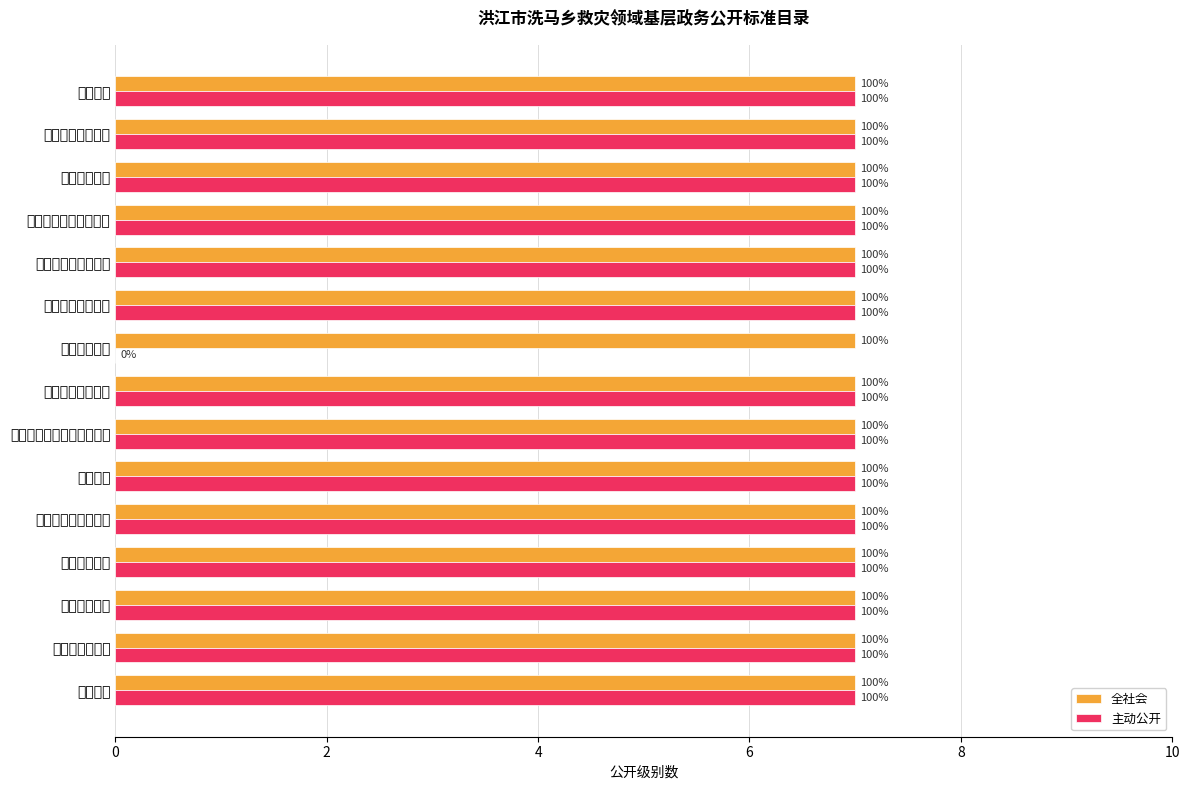

What is the sum of all 主动公开 values?

98.0